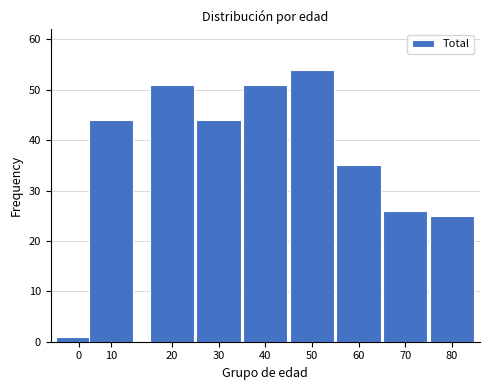

Reading left to right, list all the values displayed in this chart.

1	44	51	44	51	54	35	26	25